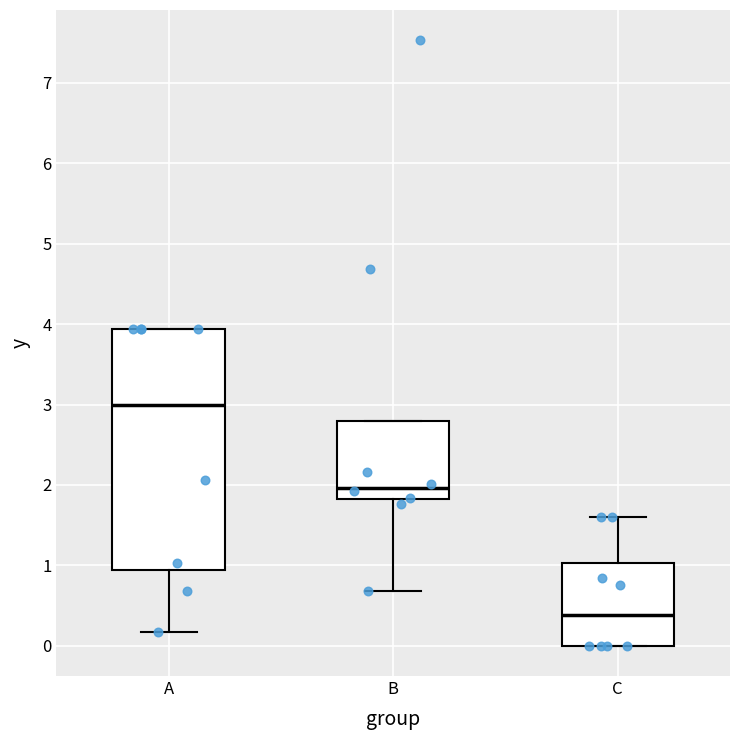

Reading left to right, read every box against the y-axis: the position of its median line, the range the box covers, and the ends of its whiskers. The values are not printed on the chart, so give them approximately, as read against the axis.

A: median 3.0, box 0.9 to 3.9, whiskers 0.2 to 3.9
B: median 2.0, box 1.8 to 2.8, whiskers 0.7 to 2.8
C: median 0.4, box 0.0 to 1.0, whiskers 0.0 to 1.6